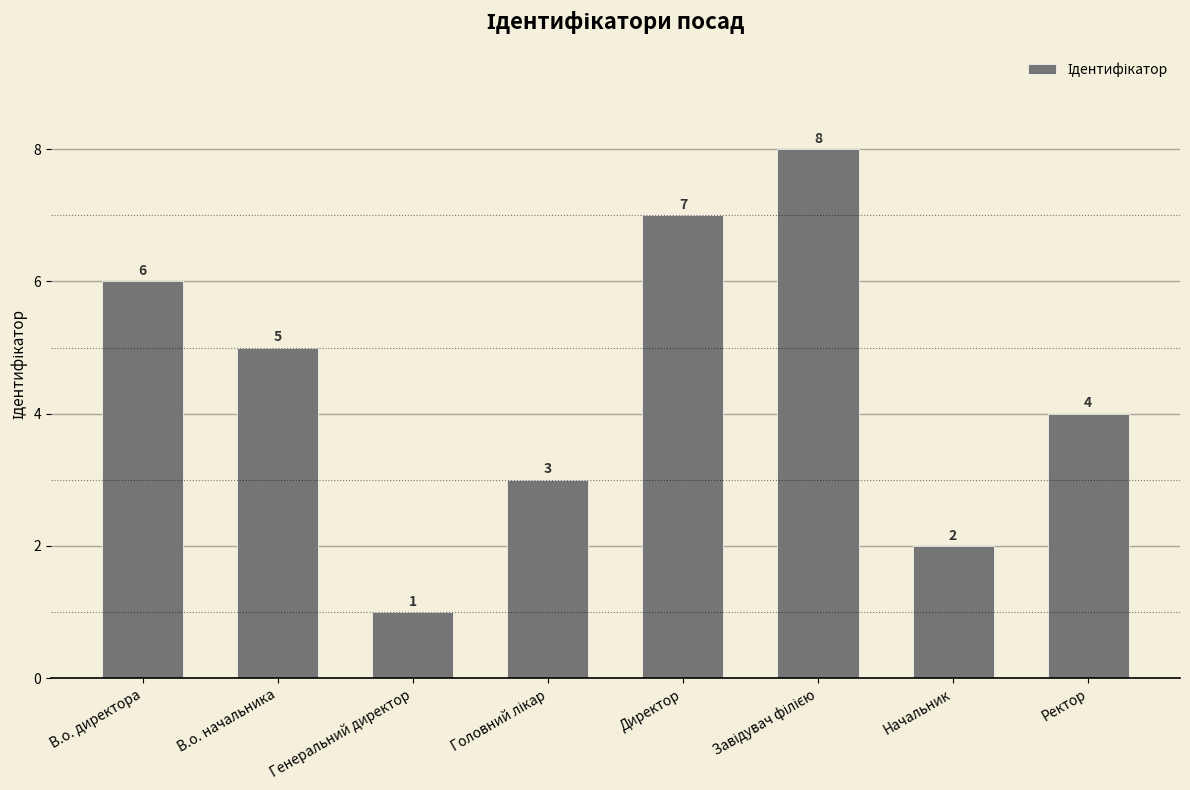

What is the sum of all values?

36